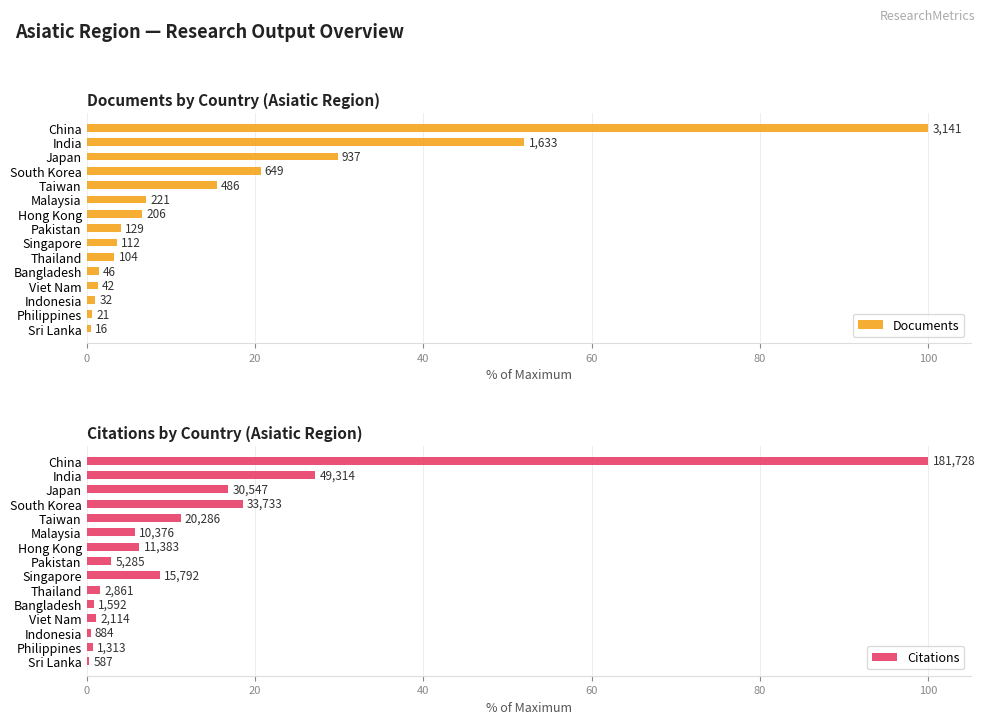

Count the number of categories in the chart.

15